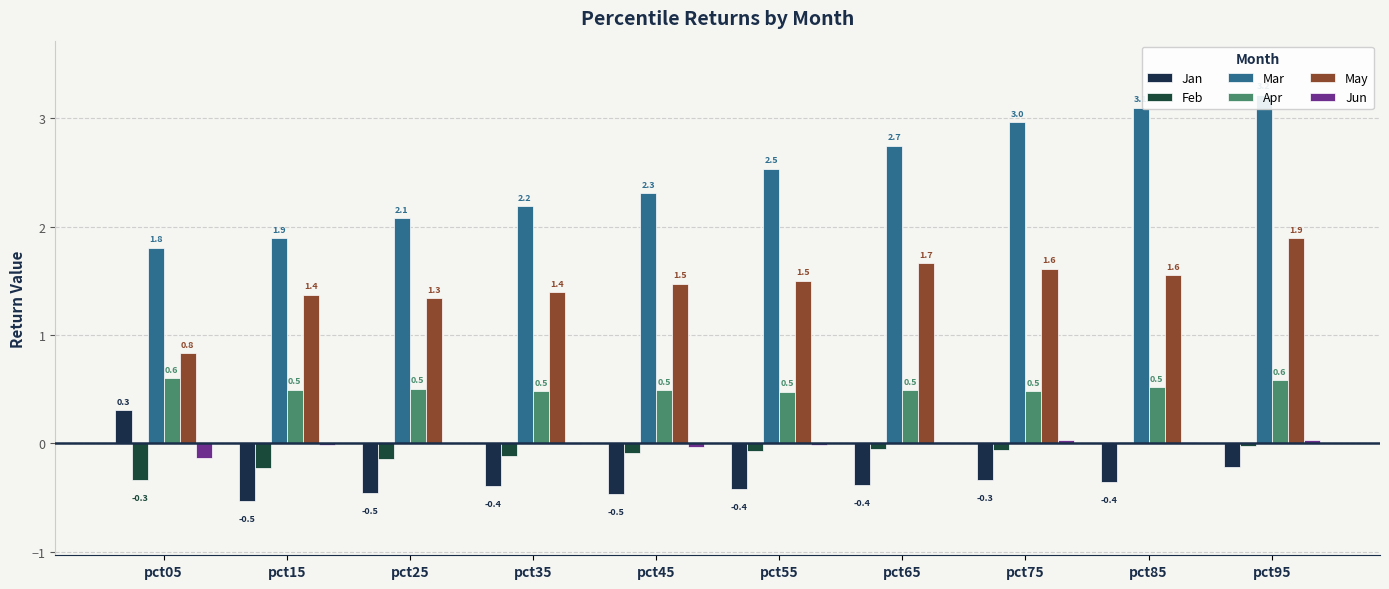

List the labels in order of Jan value, smallest first.

pct15, pct45, pct25, pct55, pct35, pct65, pct85, pct75, pct95, pct05